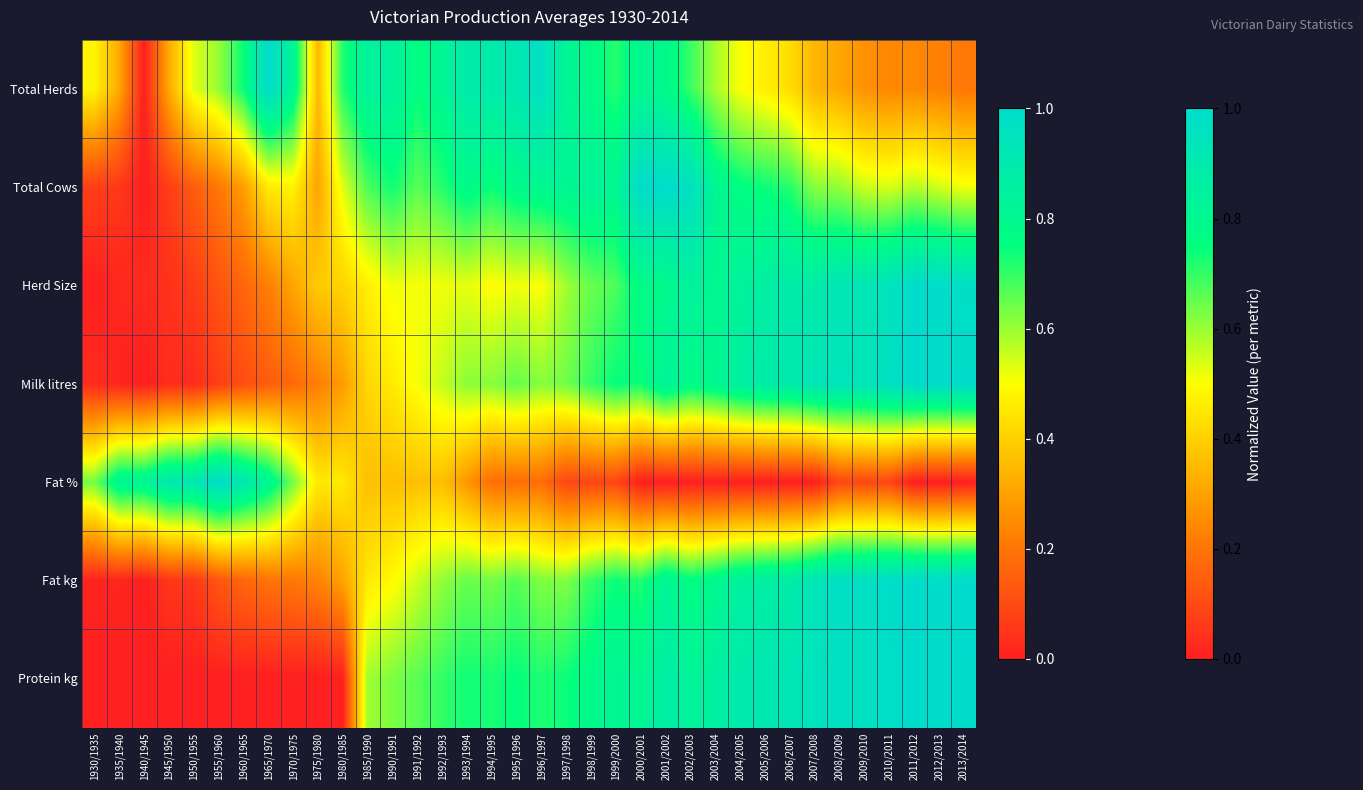

What is the total value across all series at 2002/2003?

4.9